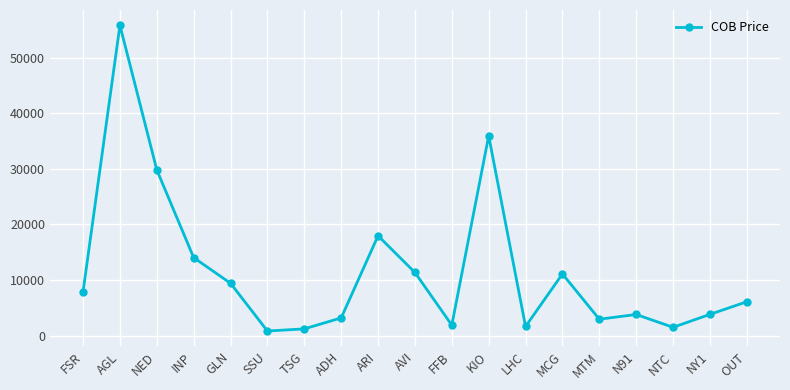

The value at ARI is 17966. True or false?

True